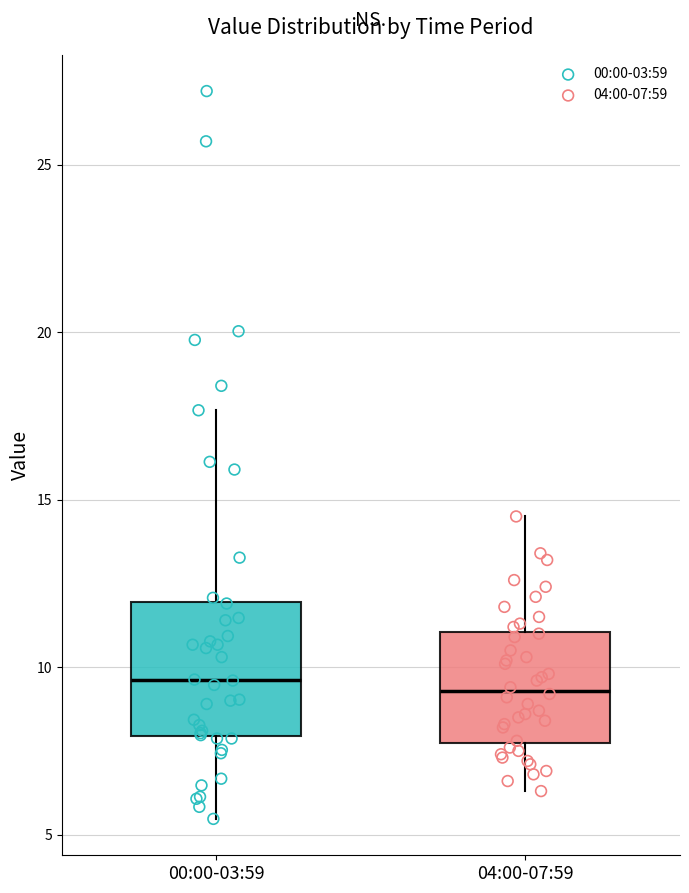

Reading left to right, transcribe this box plot: for each box, give where its median line is, the range the box spans, and where its two whiskers end, as read against the y-axis. The values are not printed on the chart, so give them approximately, as read against the axis.

00:00-03:59: median 9.5, box 8.0 to 12.0, whiskers 5.5 to 17.5
04:00-07:59: median 9.5, box 8.0 to 11.0, whiskers 6.5 to 14.5